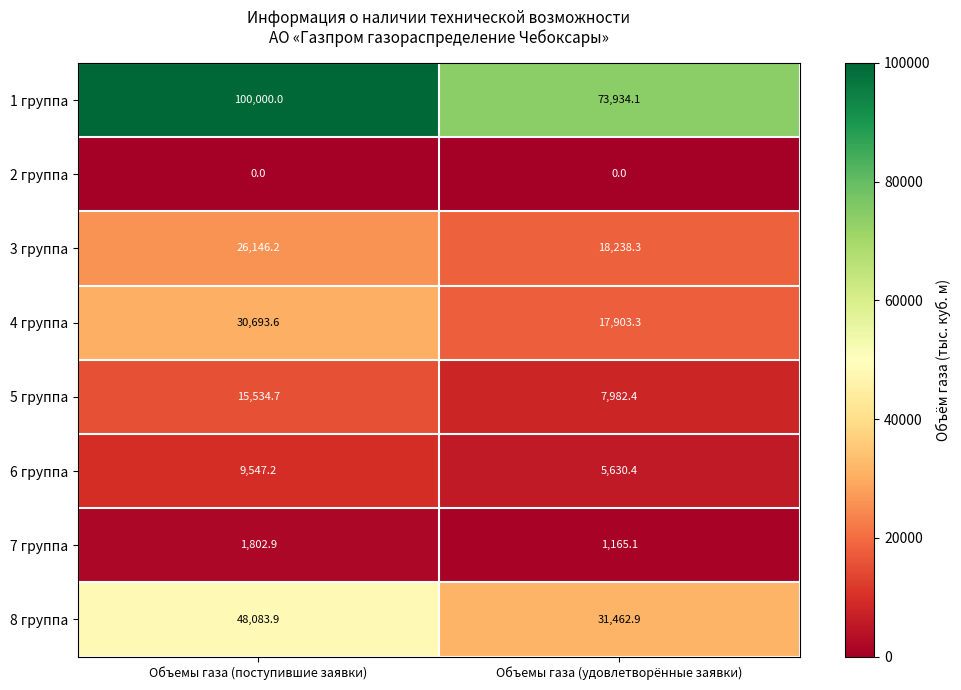

What is the sum of the 8 группа values at Объемы газа (удовлетворённые заявки) and Объемы газа (поступившие заявки)?

79546.8